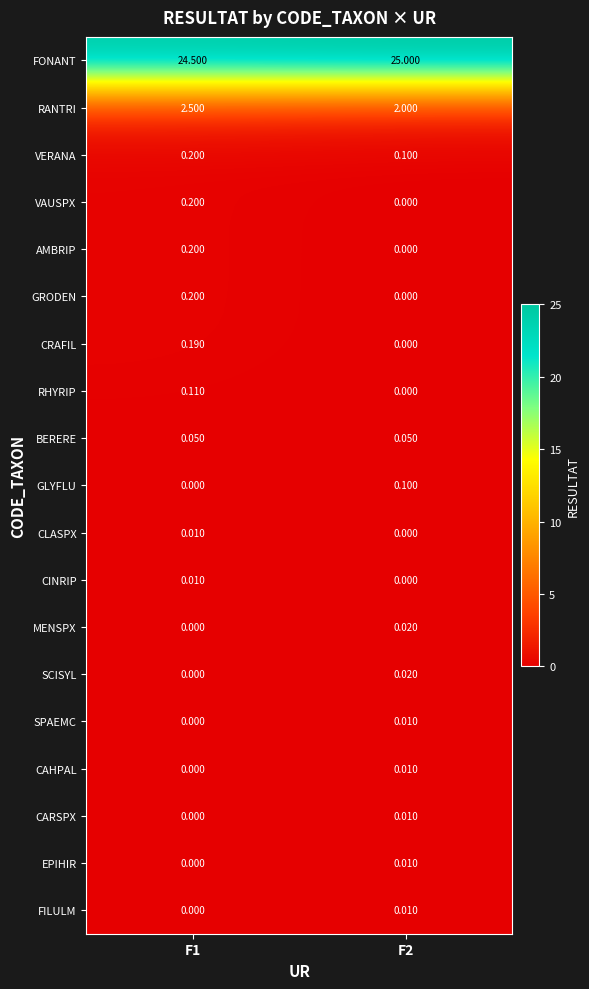

Which series has the largest total across all categories?

FONANT